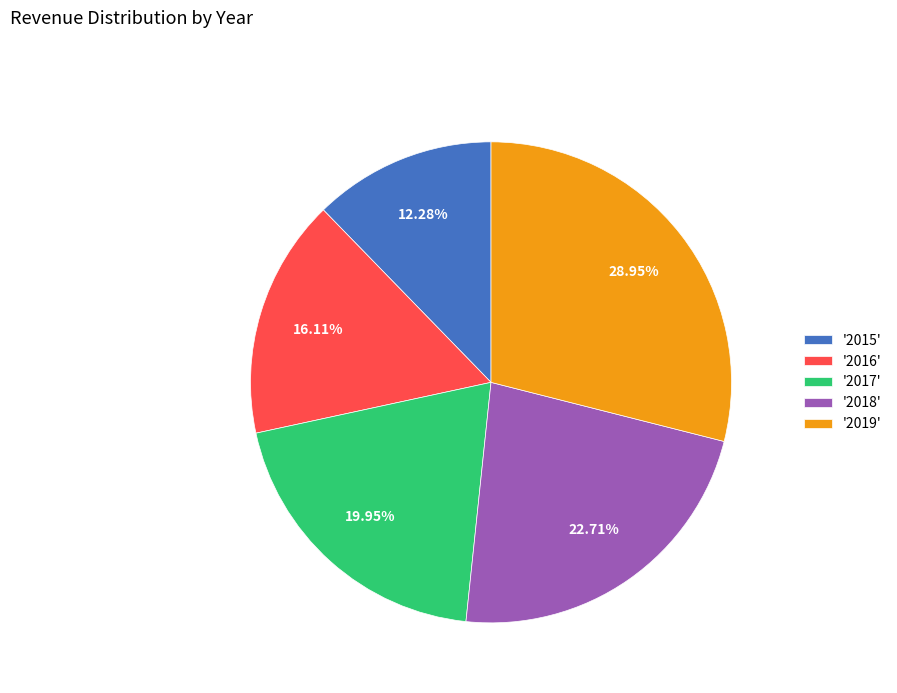

Is the sum of '2019' and '2016' greater than half?

No